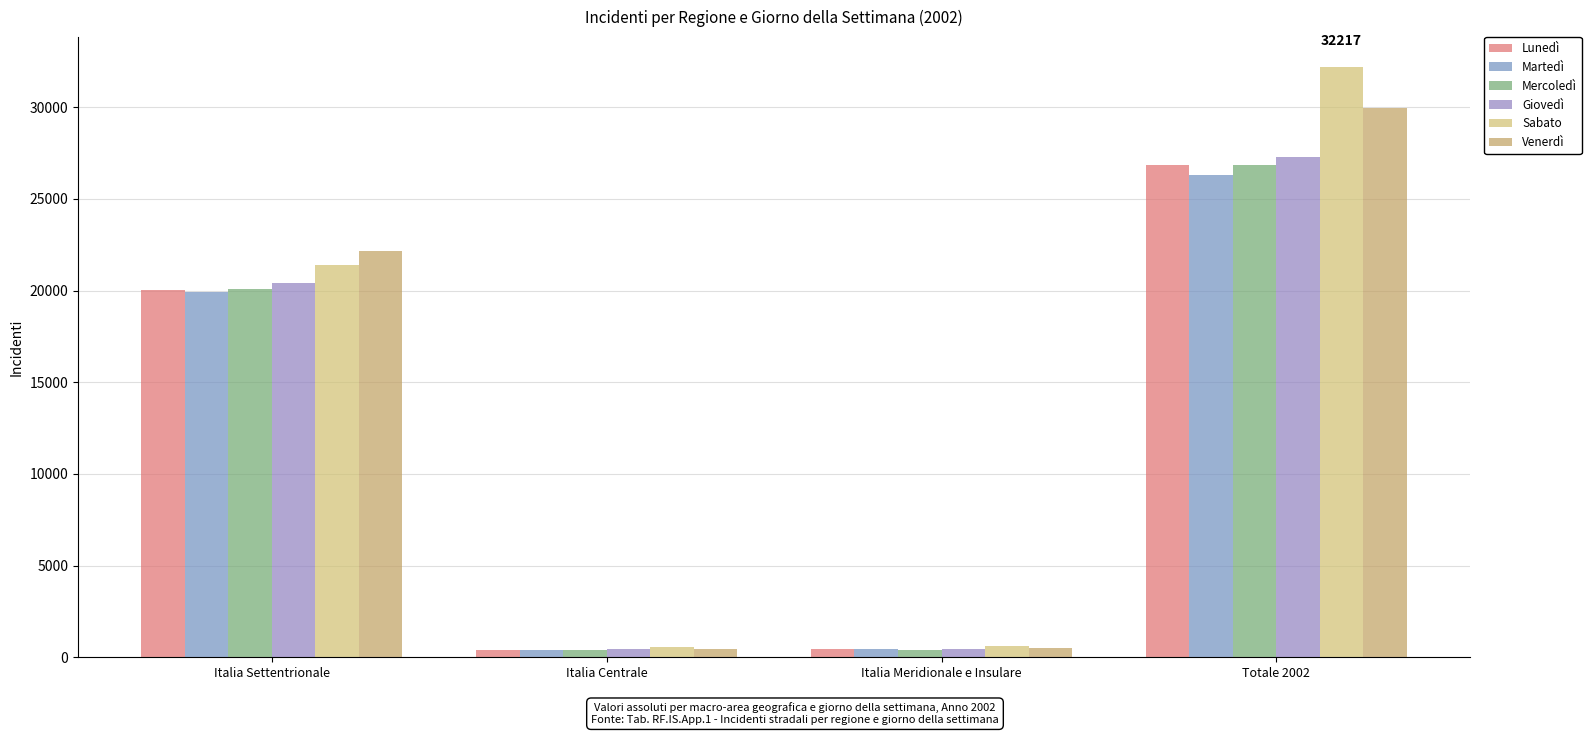

Does the chart contain stacked bars?

No